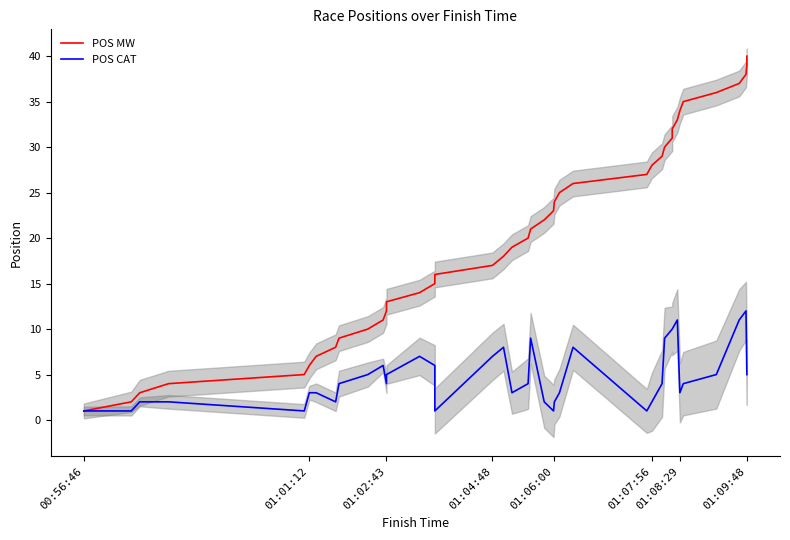

What is the difference between the second highest and second lowest values in the POS MW series?

37